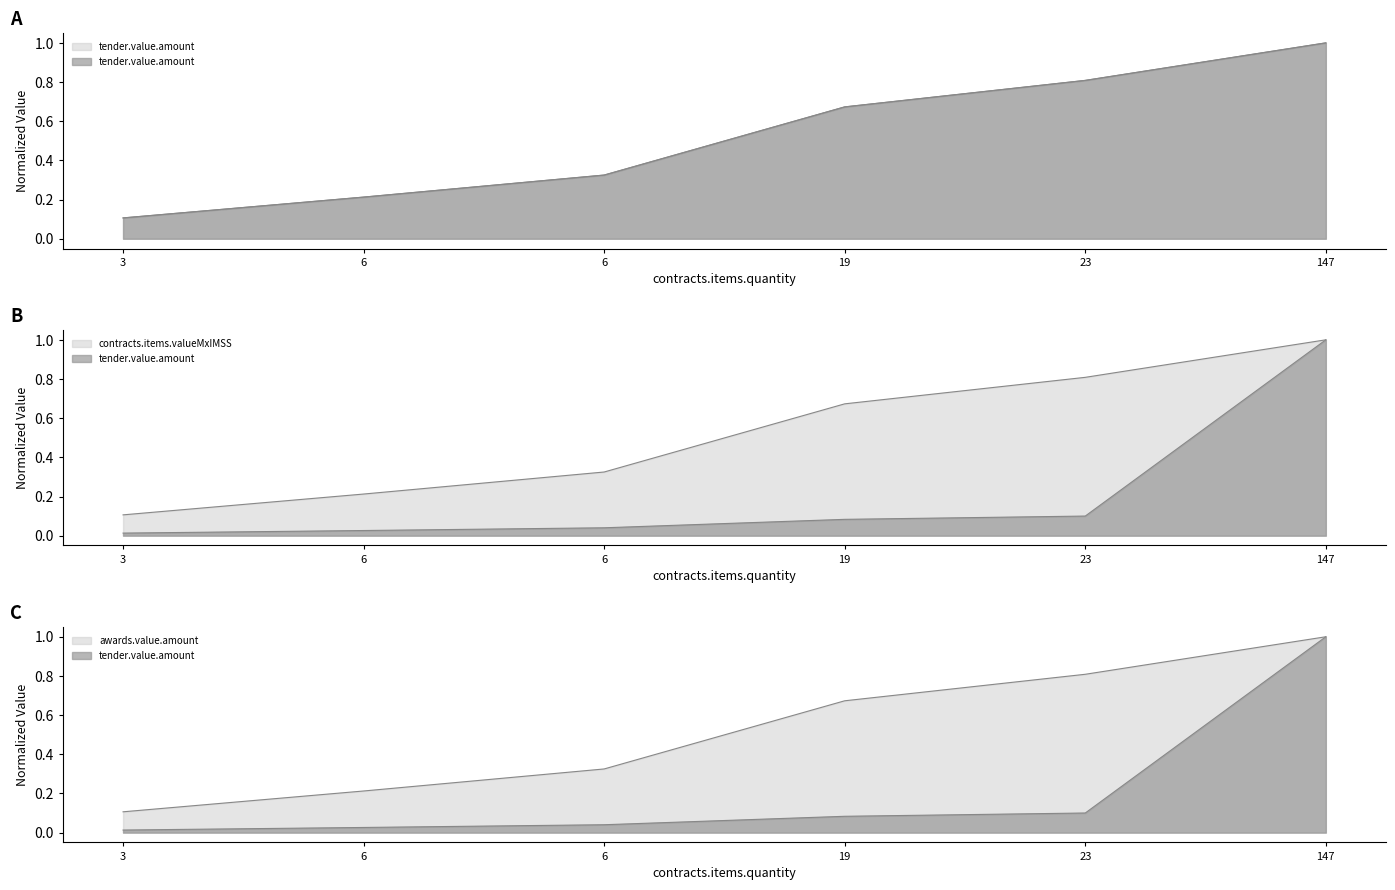

Which has a higher value, 147 or 6?

147